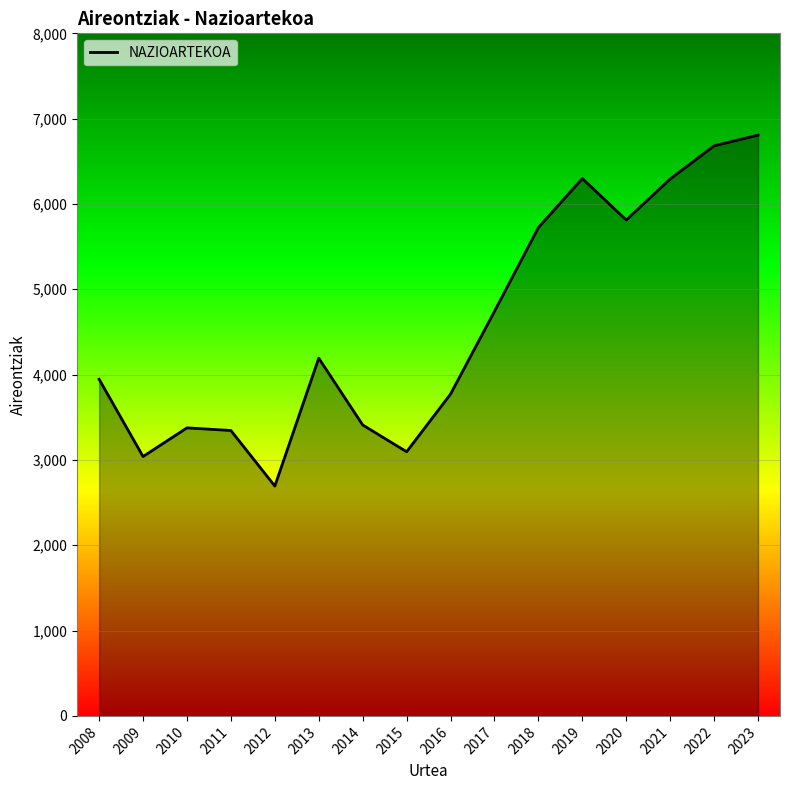

At which category does the chart reach its peak across all series?

2023